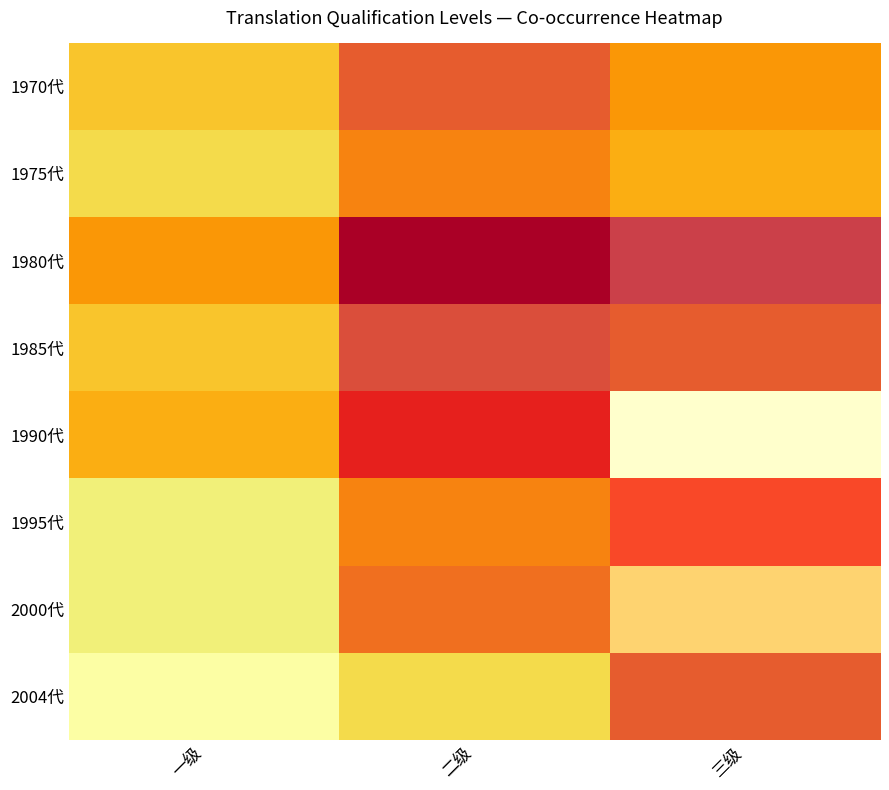

Rank the series by their maximum value, from lowest to highest.

1975代, 1970代, 2004代, 1985代, 1980代, 1995代, 2000代, 1990代